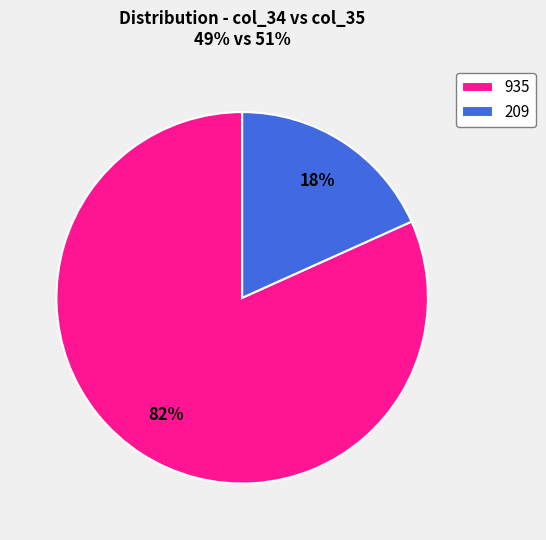

To the nearest percent, what is the average slice percentage?

50%